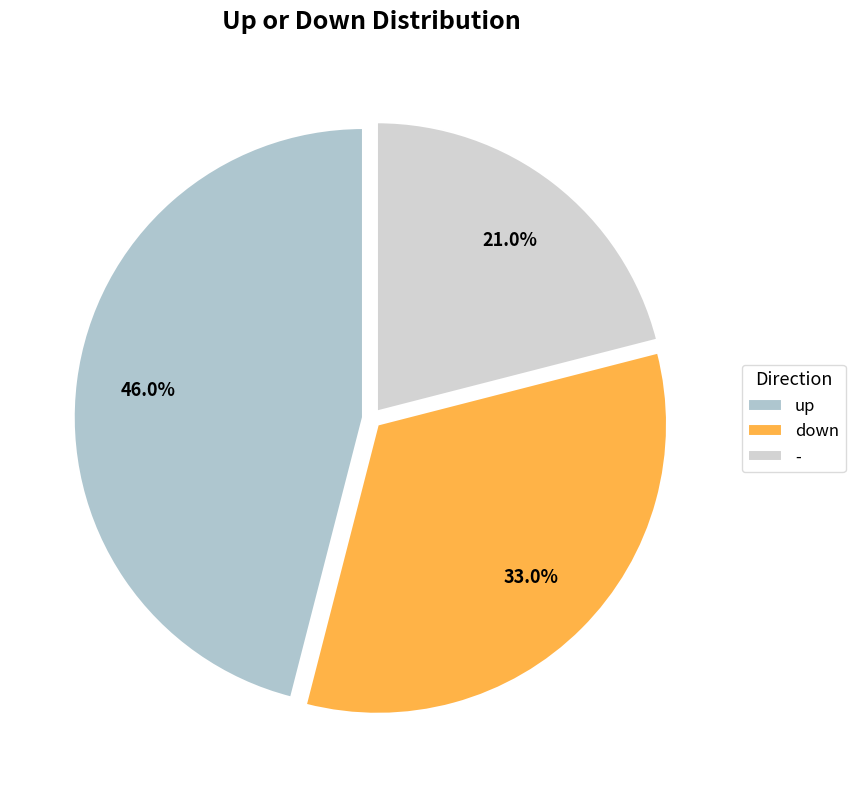

Does - account for over 50% of the chart?

No